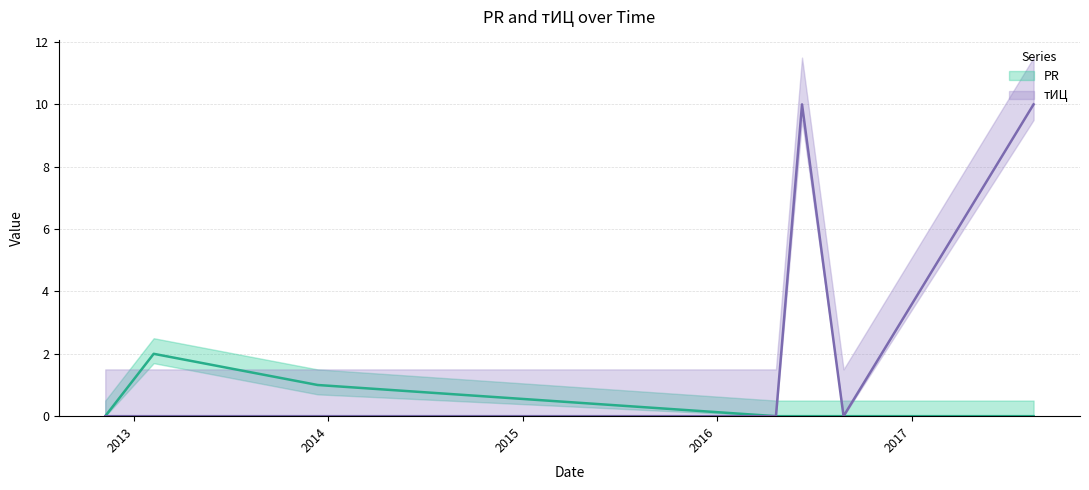

What is the label of the 7th point from the left?

2017-08-18